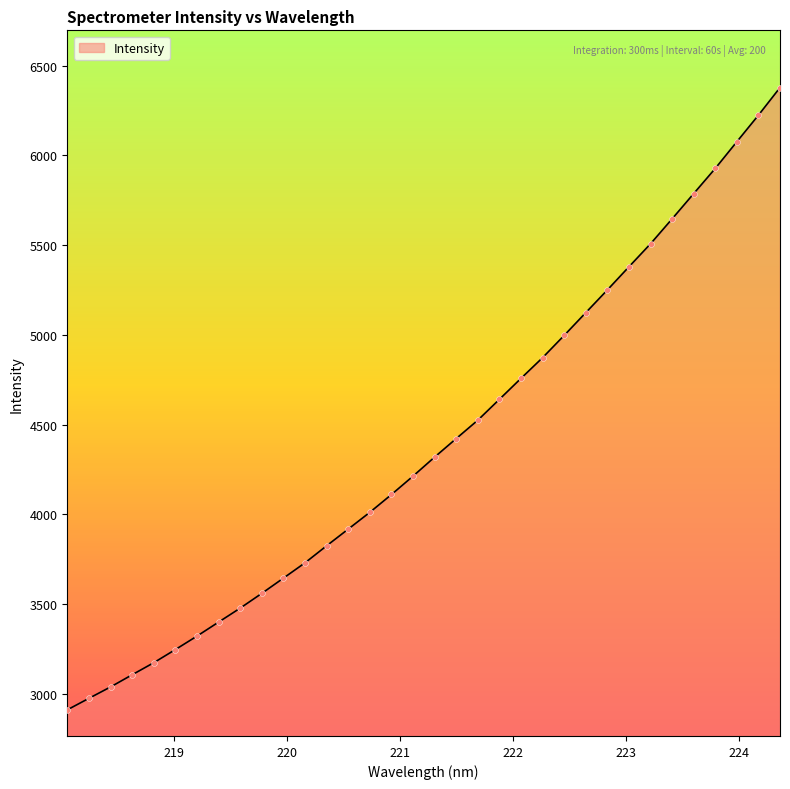

What is the minimum value shown in the chart?

2911.4